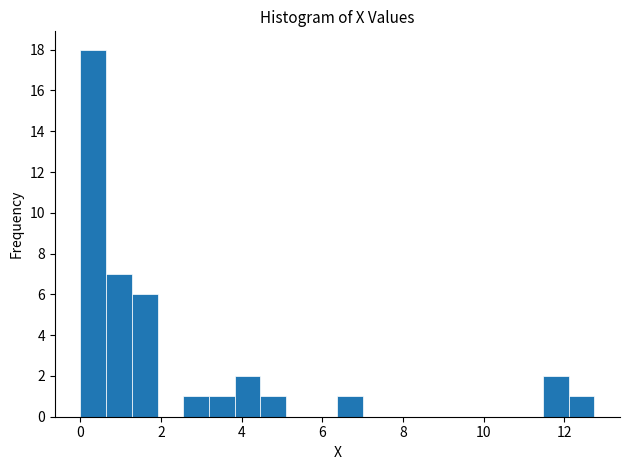

Read against the x-axis, roughly where is the centre of the tallest bar?

0.4